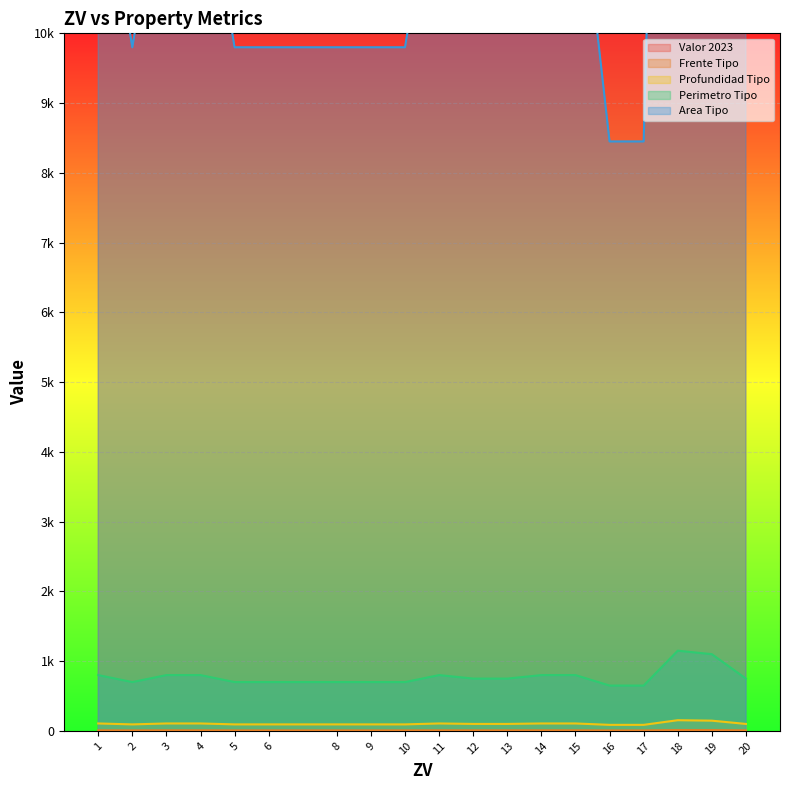

What are all the series names shown in the legend?

Valor 2023, Frente Tipo, Profundidad Tipo, Perimetro Tipo, Area Tipo